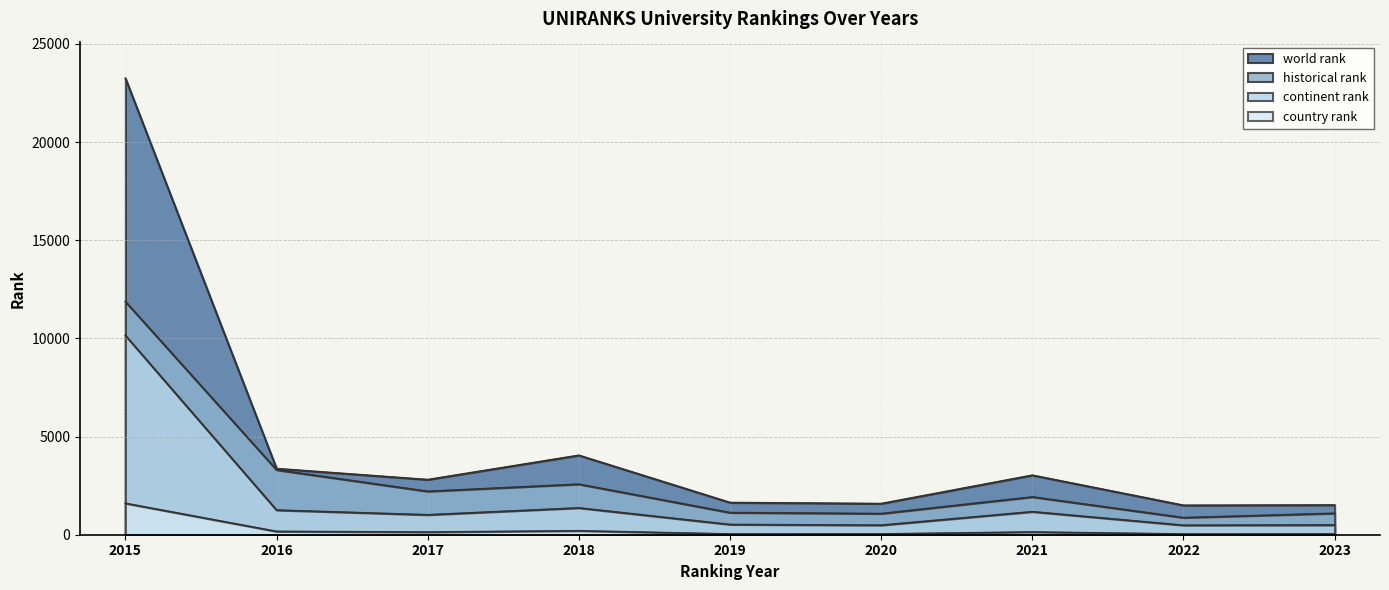

What is the lowest value of the historical rank series?

871